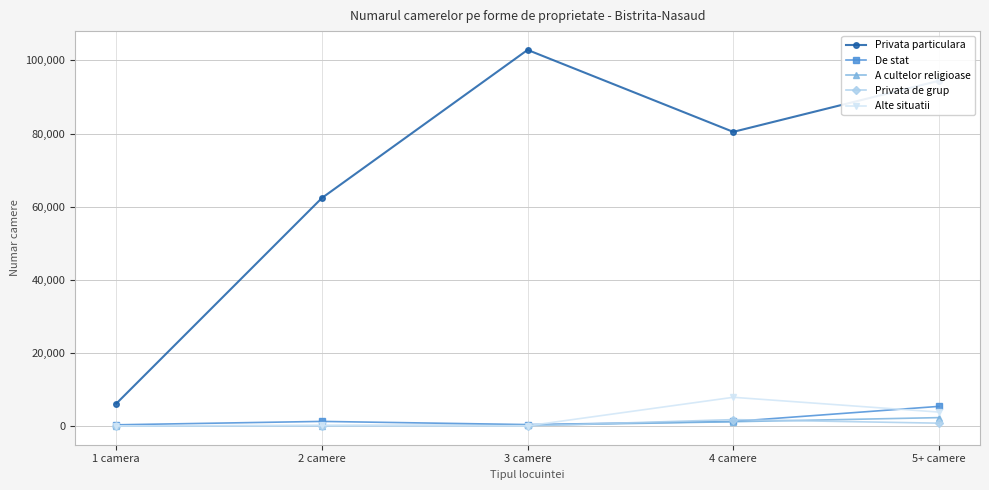

Which series has the largest total across all categories?

Privata particulara